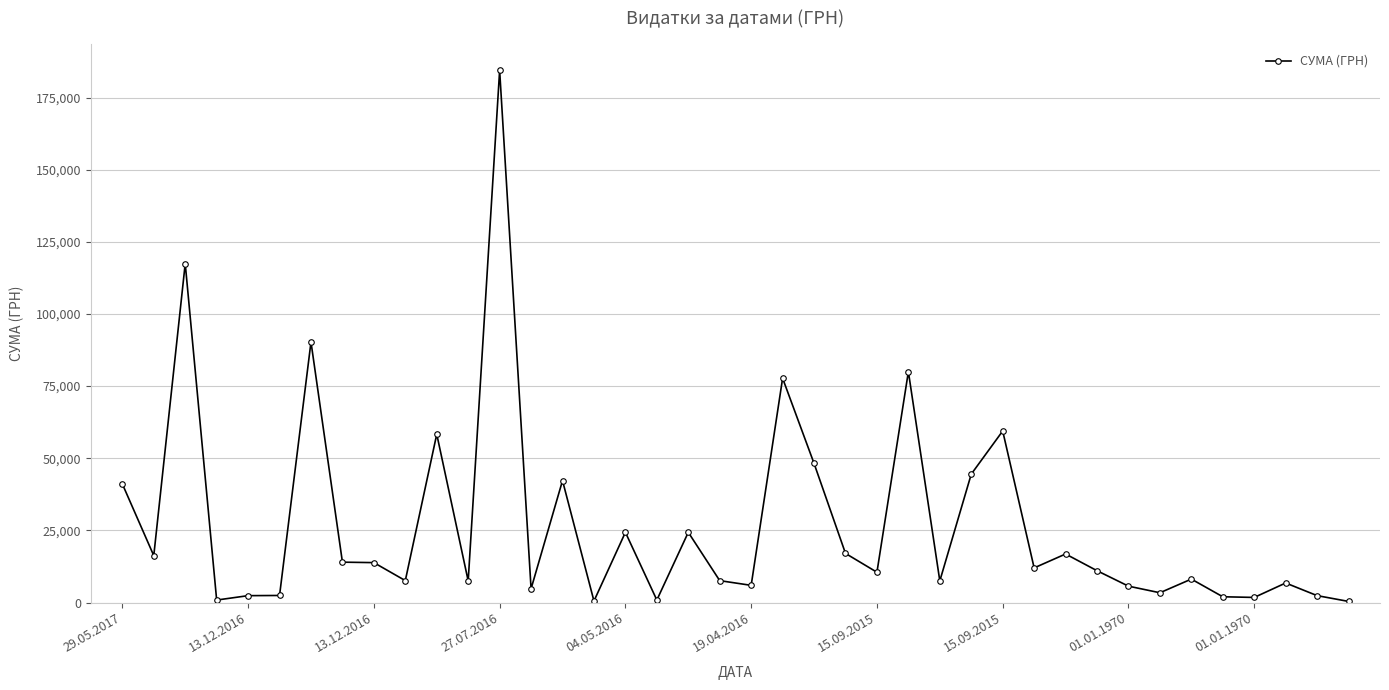

What is the value of the 32nd point from the left?

11030.0